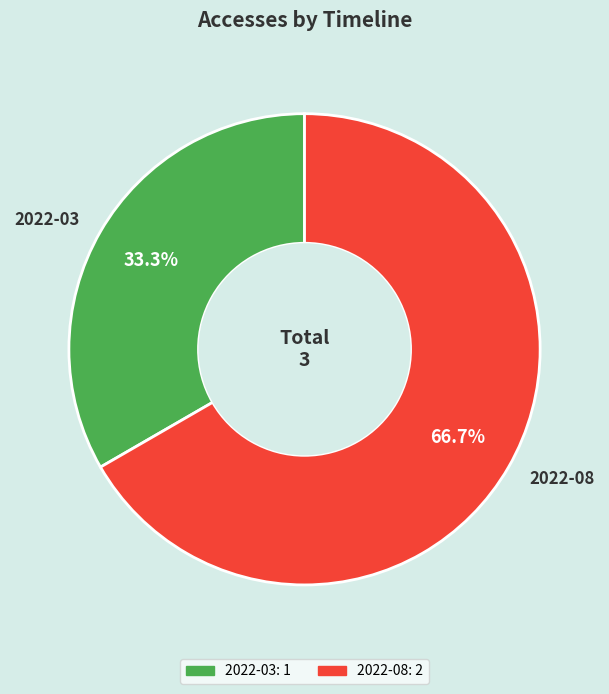

Which category accounts for the majority?

2022-08